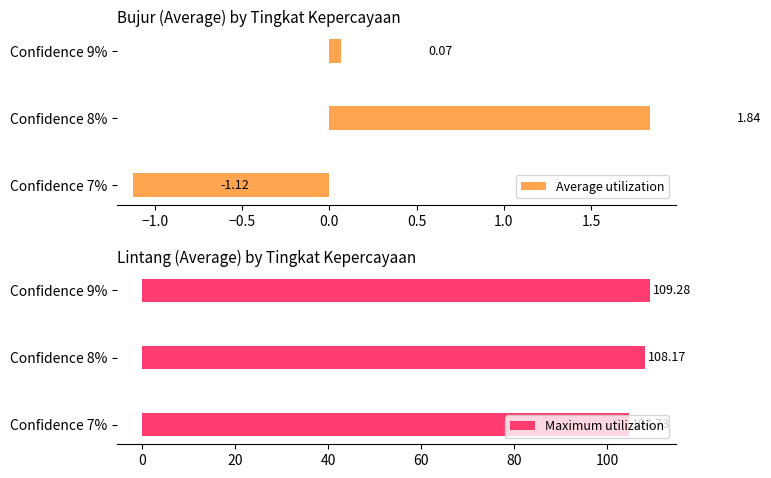

How many values in Average utilization are below zero?

1